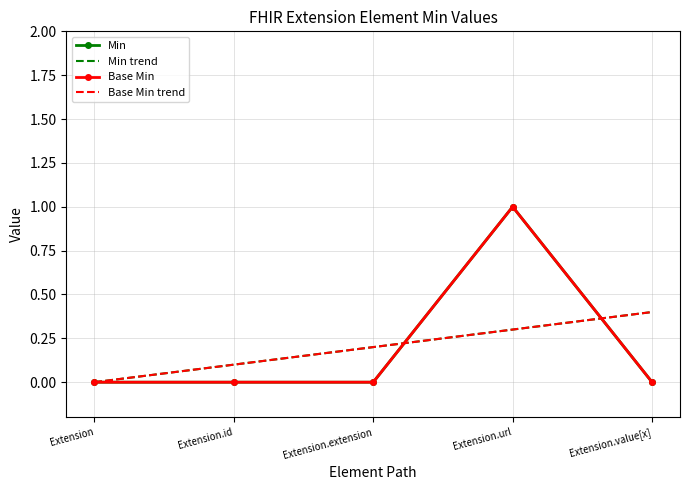

What is the sum of all Min trend values?

1.0